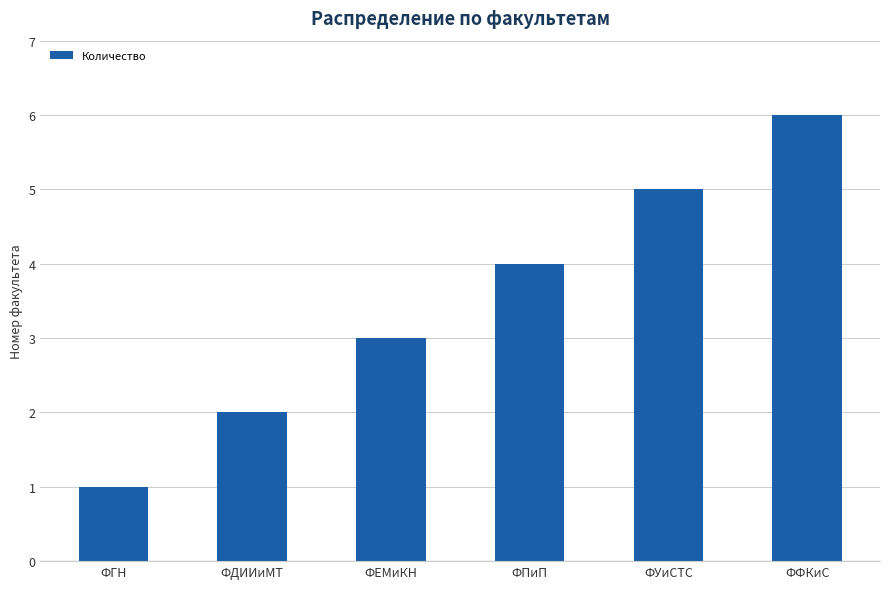

True or false: the data shows 2 at ФЕМиКН.

False